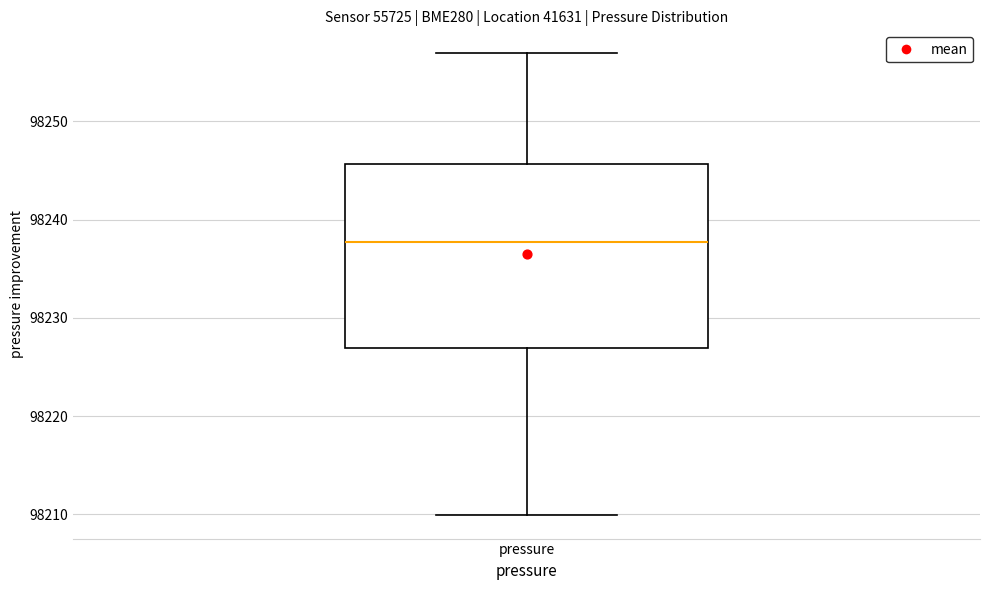

Where does the upper whisker of the box for pressure end on the y-axis? The values are not printed on the chart, so give them approximately, as read against the axis.

98257